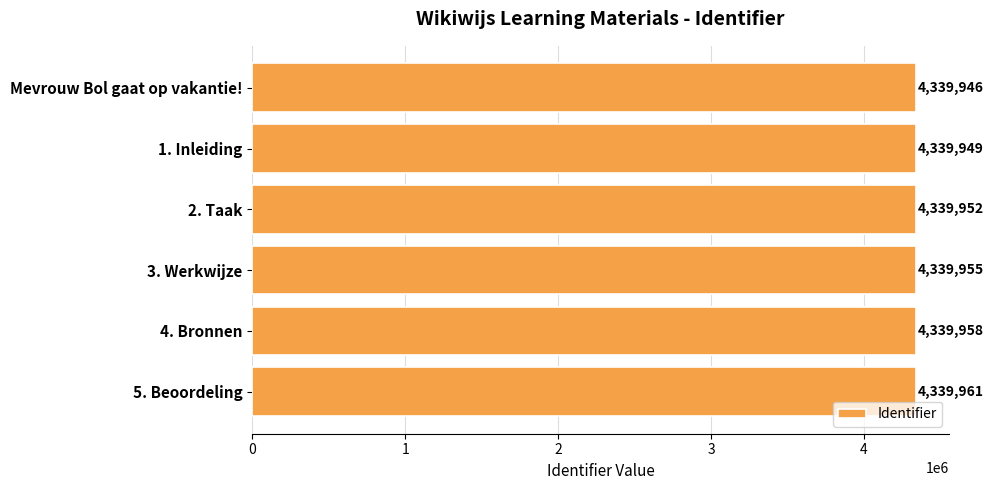

List the labels in order of value, smallest first.

Mevrouw Bol gaat op vakantie!, 1. Inleiding, 2. Taak, 3. Werkwijze, 4. Bronnen, 5. Beoordeling